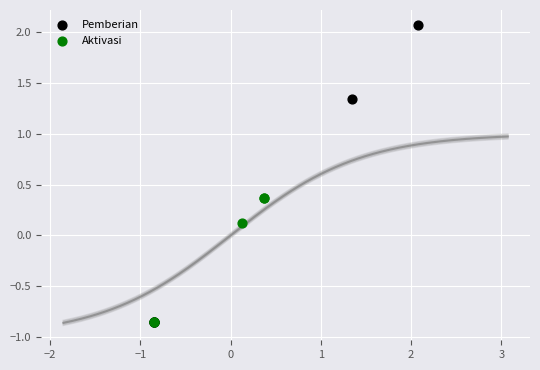

What are all the series names shown in the legend?

Pemberian, Aktivasi